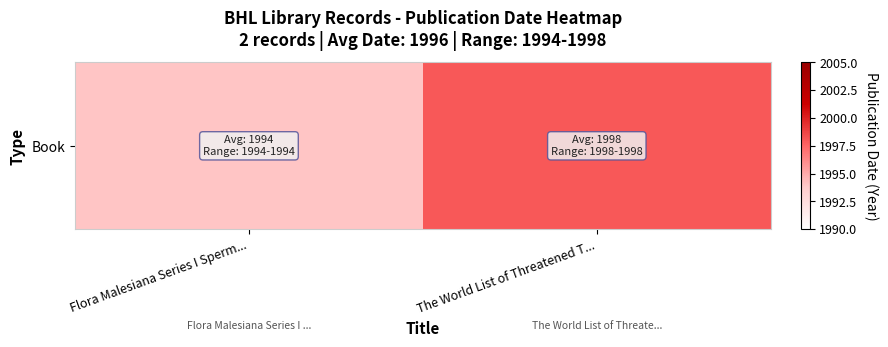

Where is the data nearest to the value 1996?

Flora Malesiana Series I Sperm...